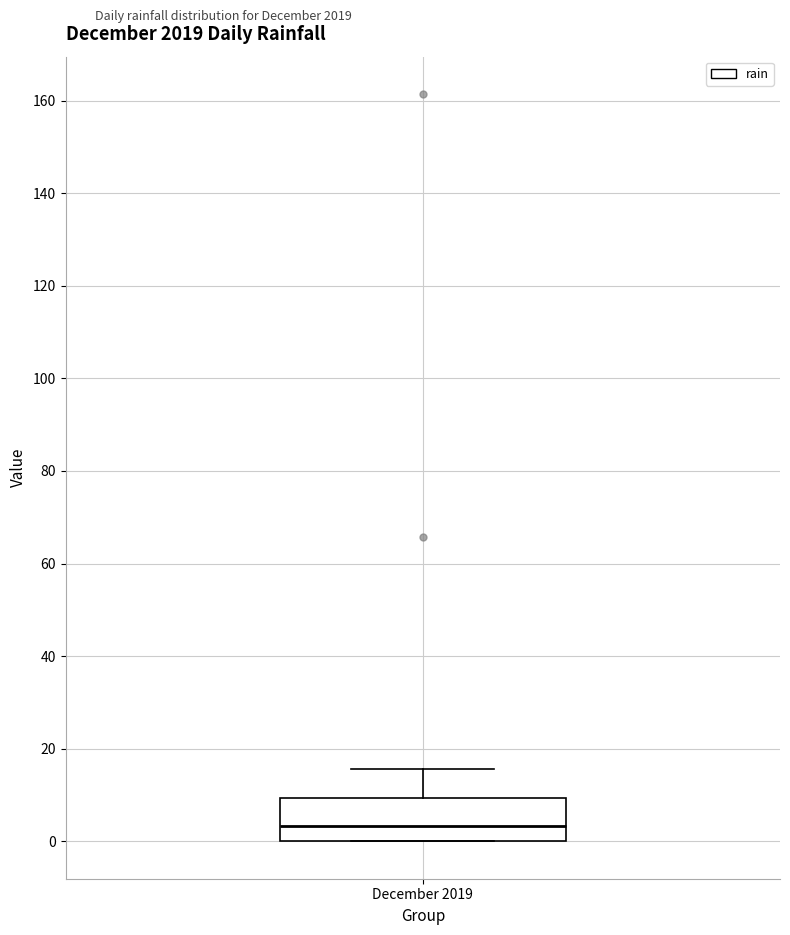

Transcribe this box plot: give where the median line is, the range the box spans, and where the two whiskers end, as read against the y-axis. The values are not printed on the chart, so give them approximately, as read against the axis.

median 4, box 0 to 10, whiskers 0 to 16